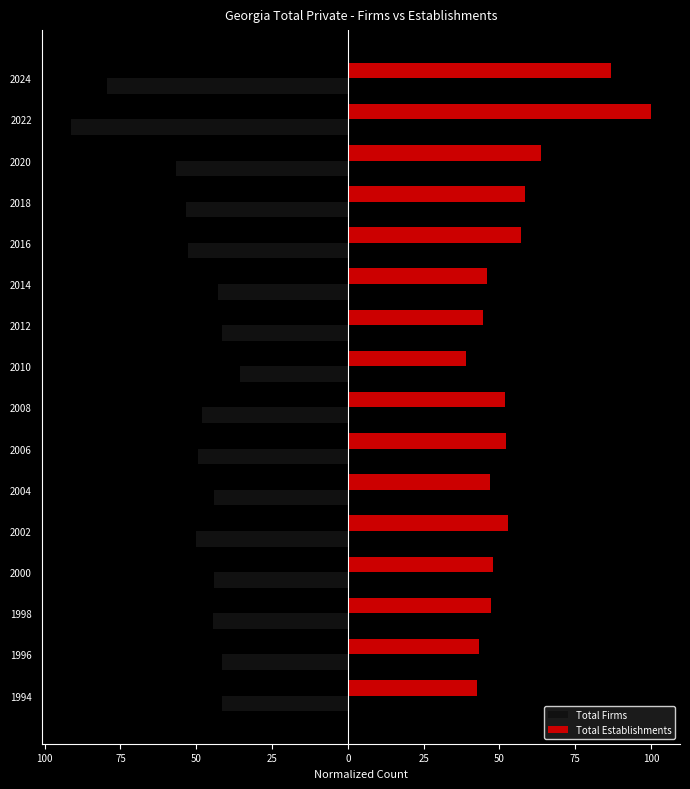

At how many categories does at least one series exceed 3?

16